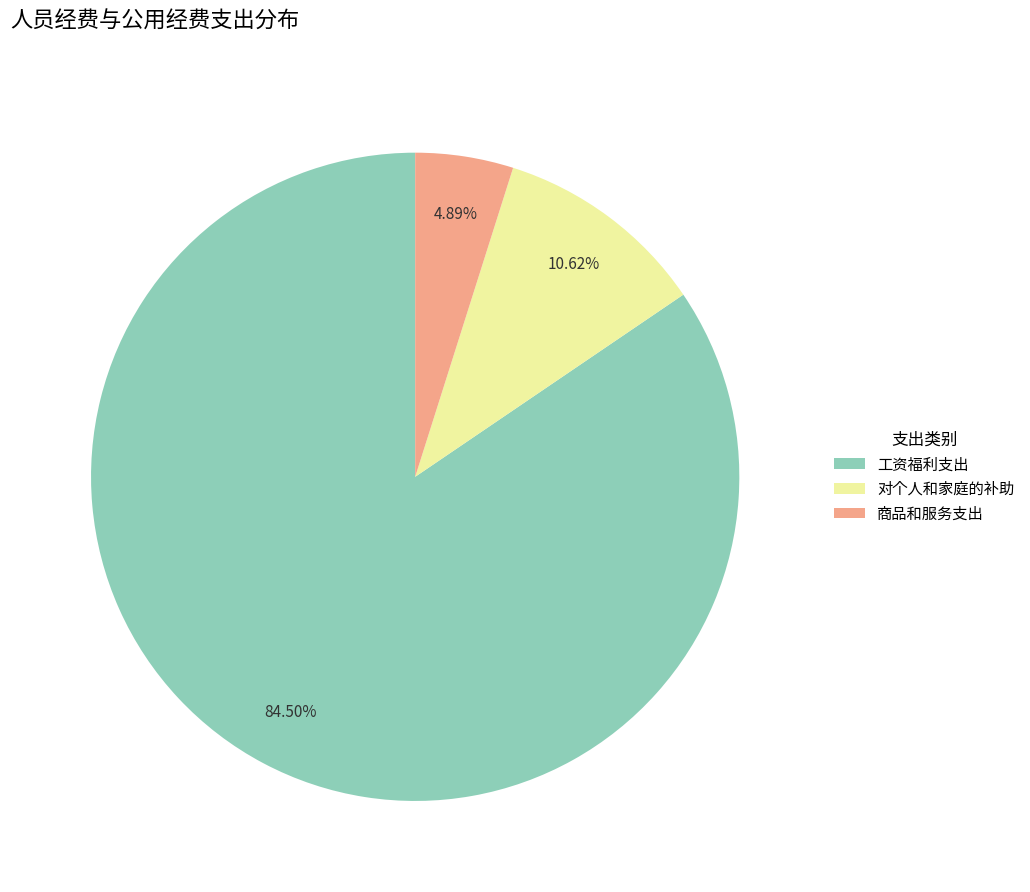

Count the number of slices in the pie.

3